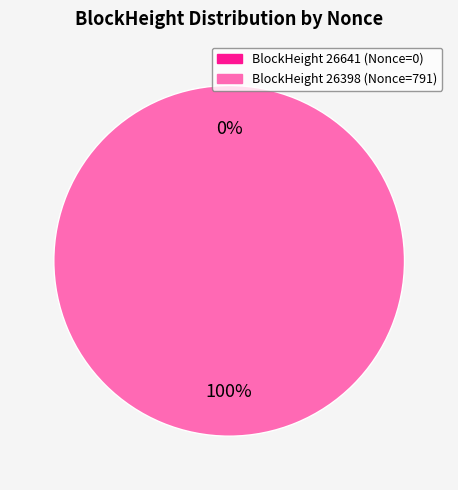

What is the smallest slice in the pie chart?

26641